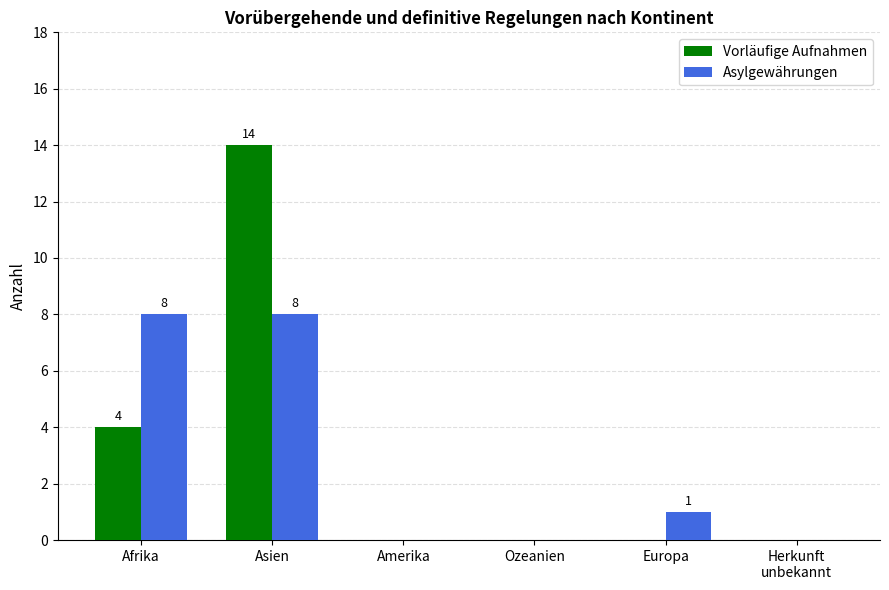

What value does the Vorläufige Aufnahmen series have at Afrika?

4